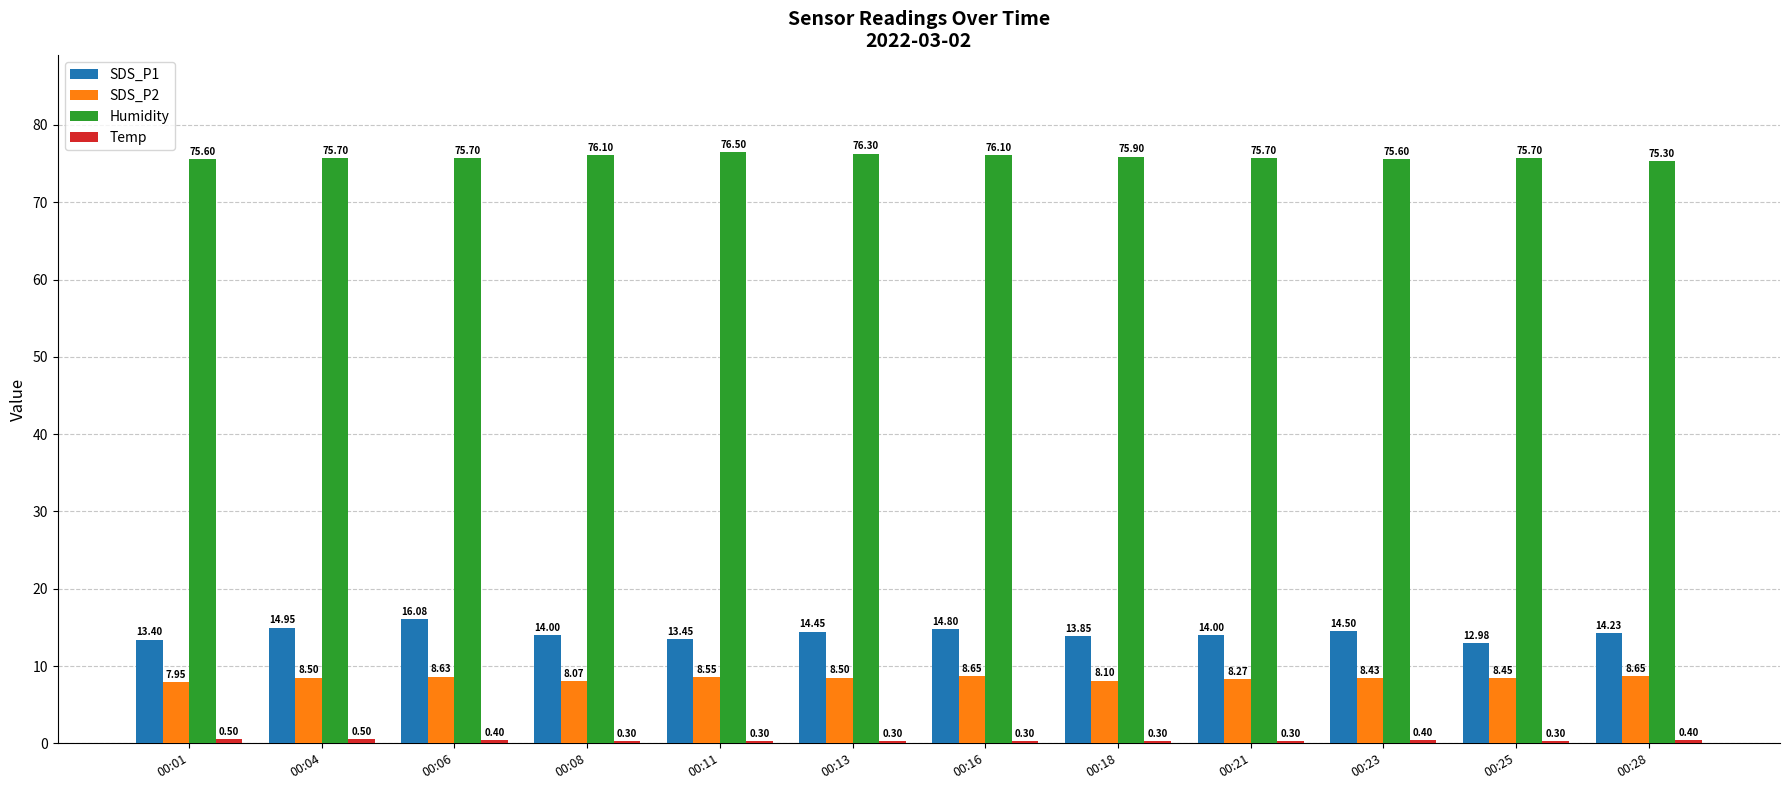

Which series changed the most between 00:18 and 00:23?

SDS_P1